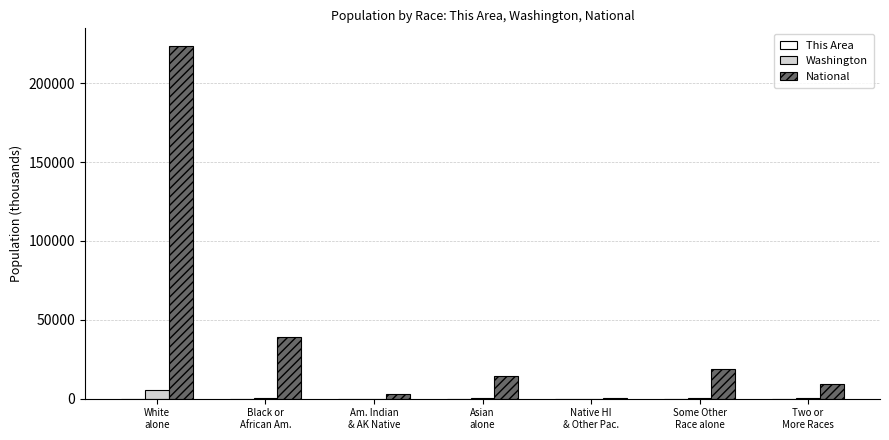

Where does the National series first go above 14674?

White
alone